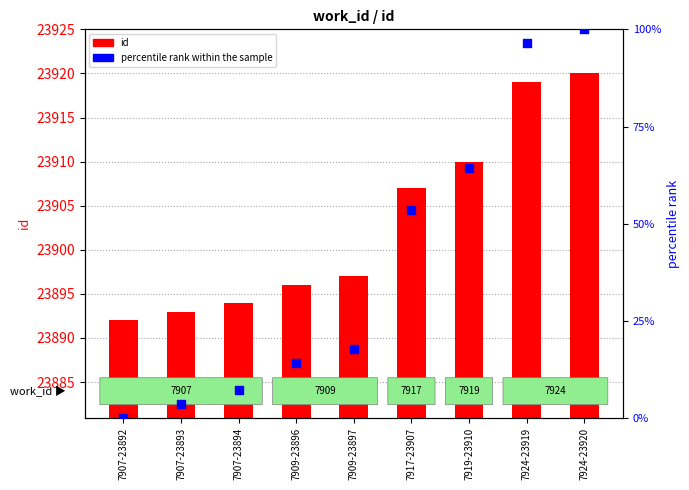

What are all the series names shown in the legend?

id, percentile rank within the sample